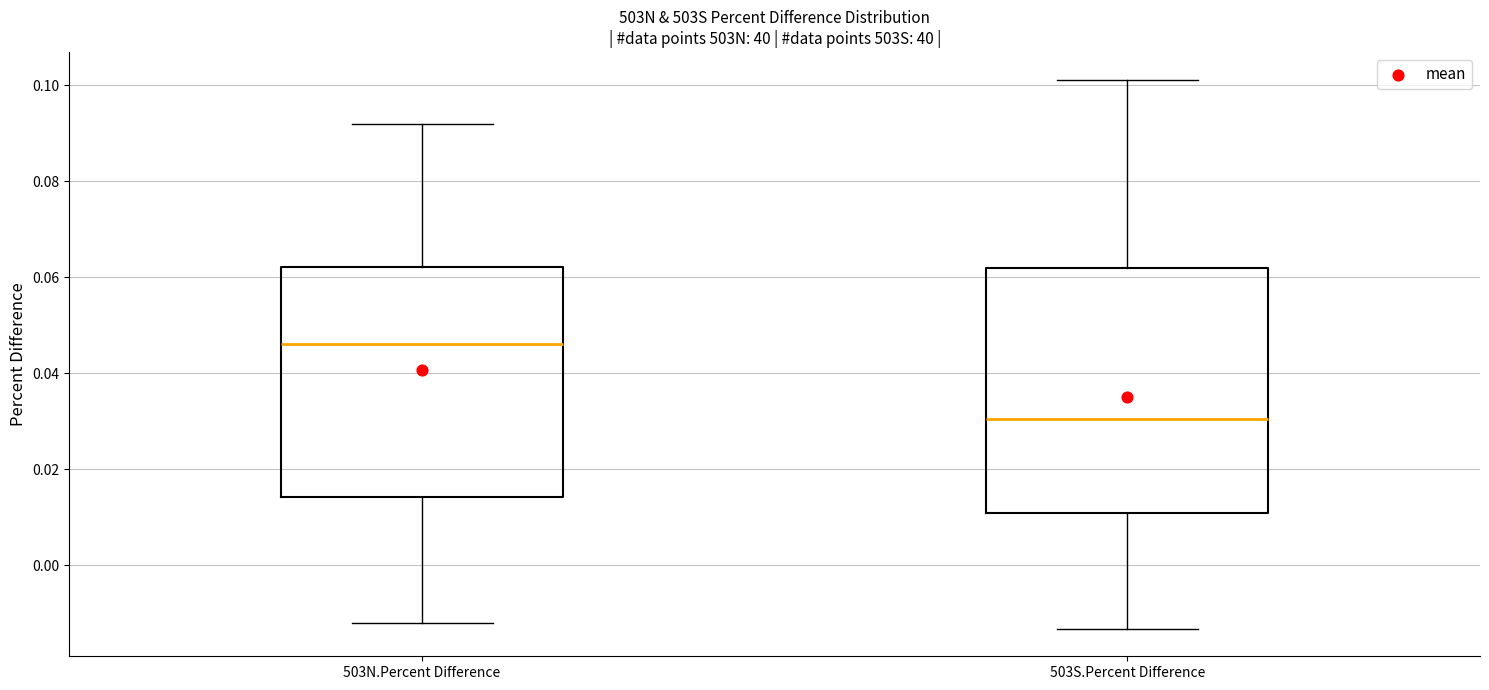

Where does the lower whisker of the box for 503N.Percent Difference end on the y-axis? The values are not printed on the chart, so give them approximately, as read against the axis.

-0.012